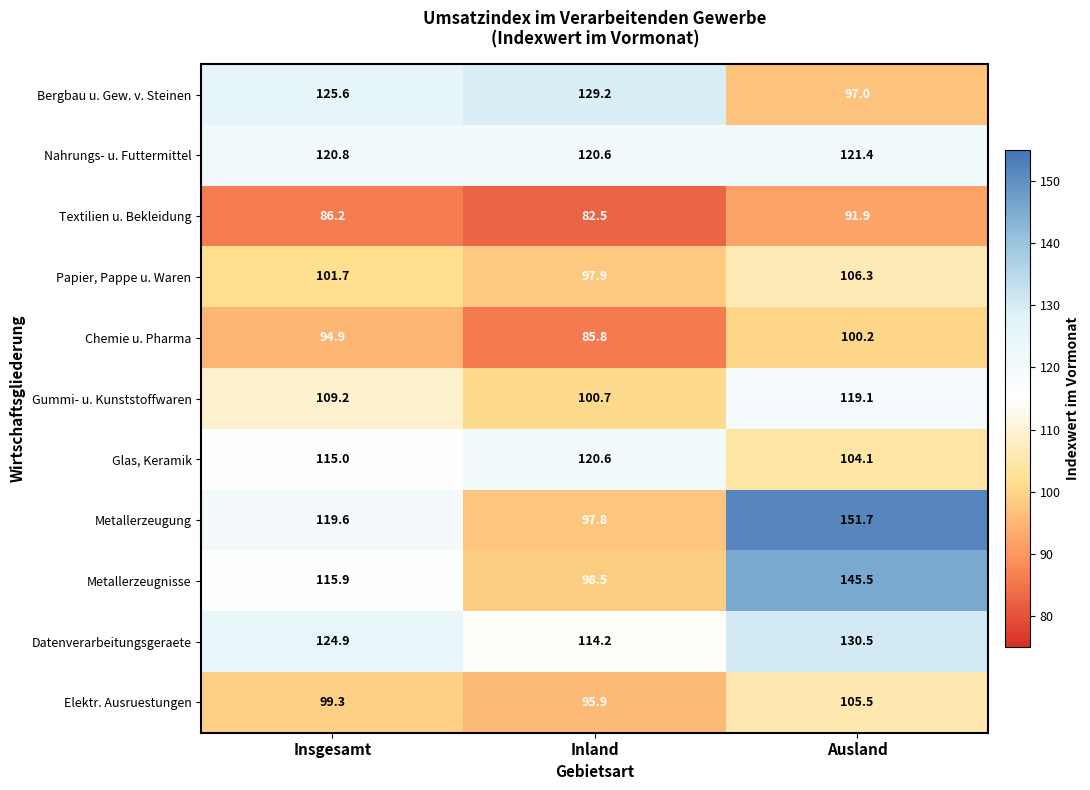

Where is Elektr. Ausruestungen nearest to the value 100?

Insgesamt